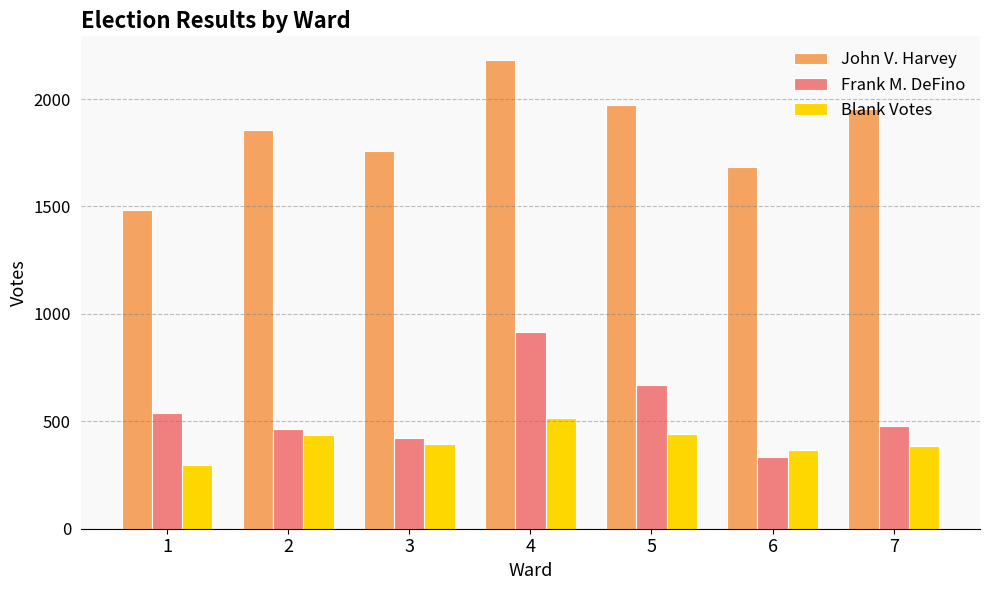

Which series has the largest total across all categories?

John V. Harvey